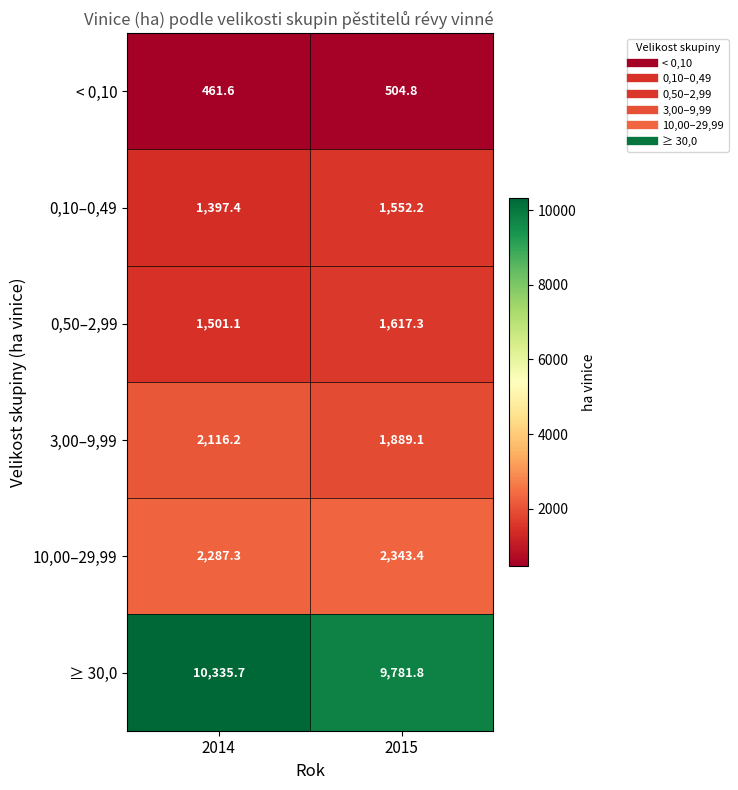

Which series has the largest total across all categories?

≥ 30,0